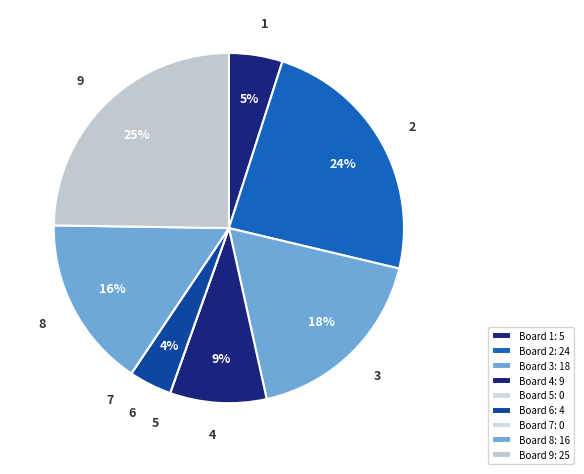

To the nearest percent, what is the difference between the largest and smallest slice percentages?

25%